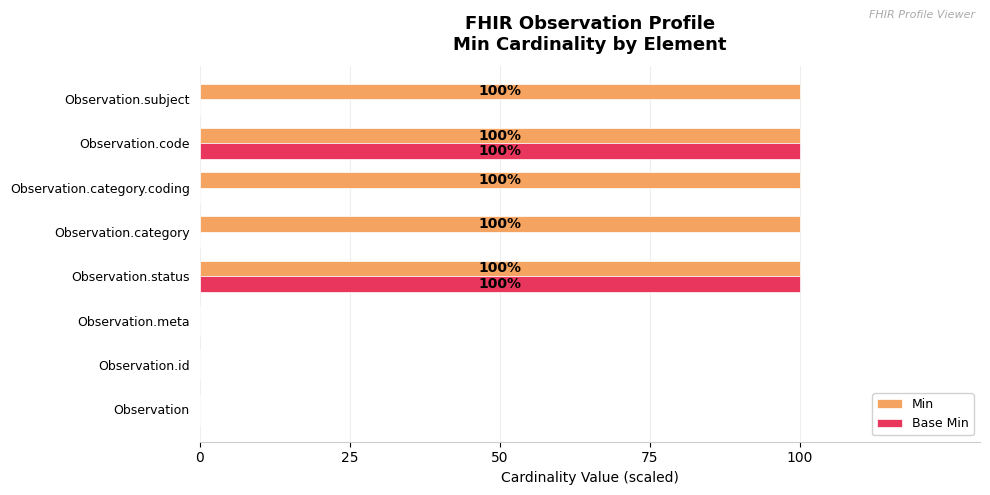

What is the sum of the Min values at Observation.category.coding and Observation.status?

200